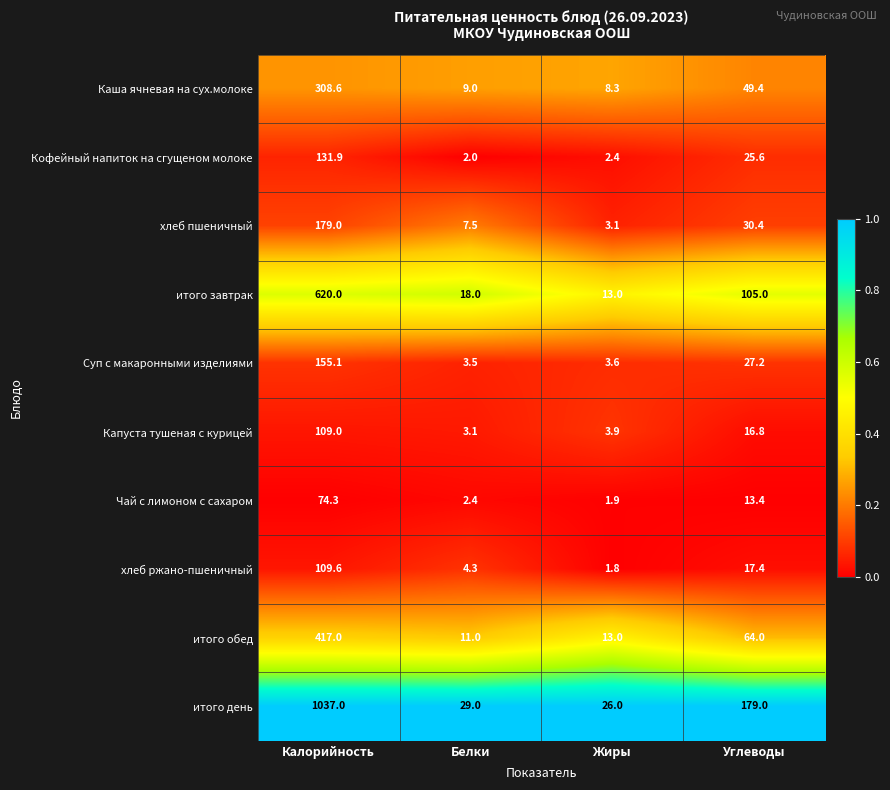

What is the minimum value shown in the chart?

1.8